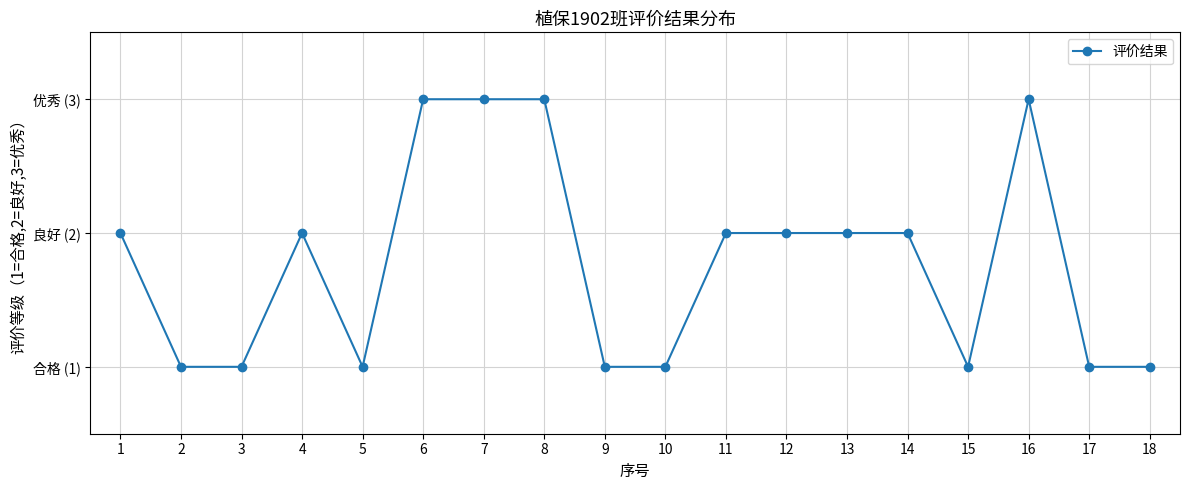

Reading left to right, extract all data points from this chart.

2	1	1	2	1	3	3	3	1	1	2	2	2	2	1	3	1	1